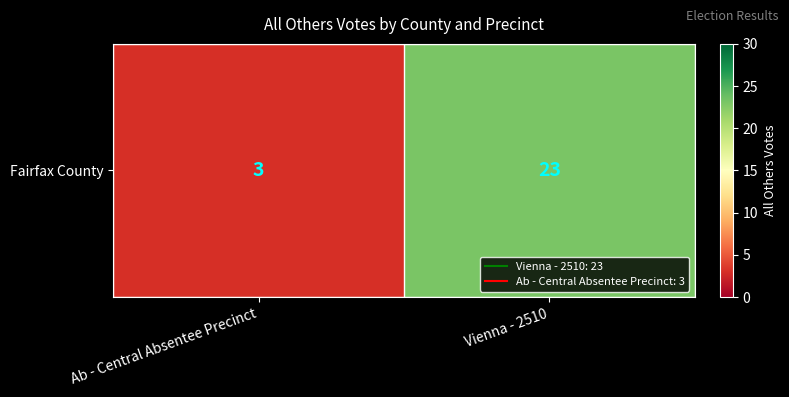

What is the sum of the values at Ab - Central Absentee Precinct and Vienna - 2510?

26